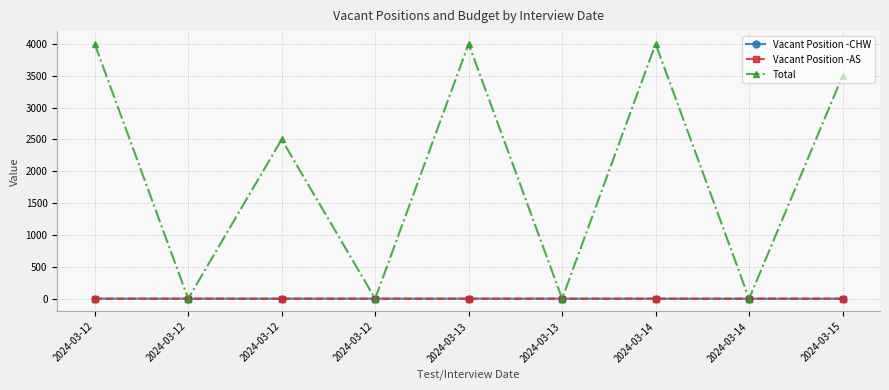

True or false: Vacant Position -AS and Total cross at least once.

True